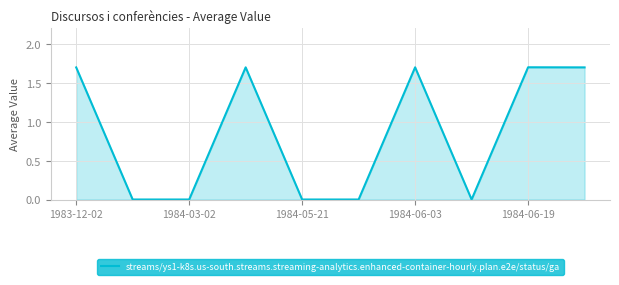

What is the greatest value displayed?

1.7